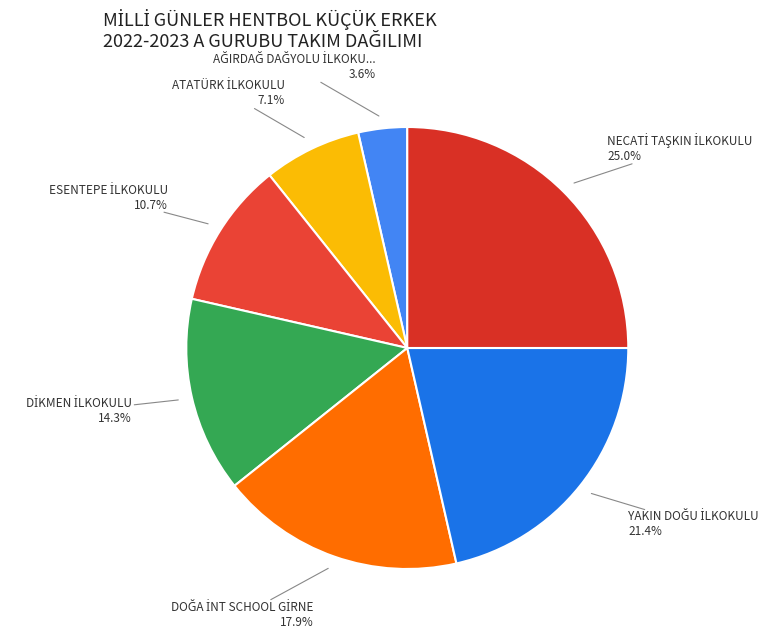

Does any single category account for the majority?

No